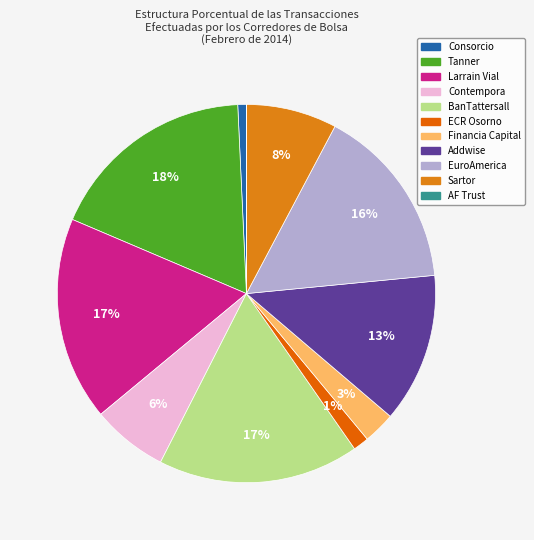

True or false: Financia Capital accounts for 1% of the total.

False